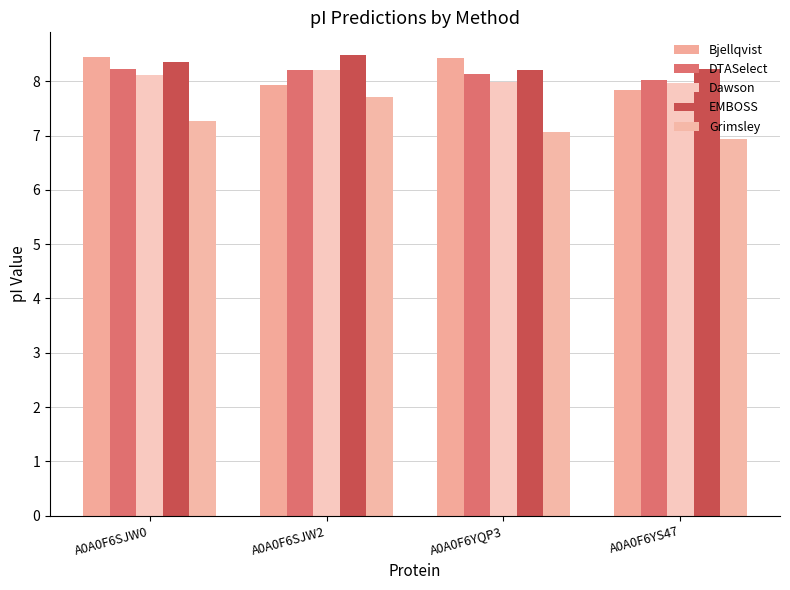

True or false: Dawson has a value of 8.2 at A0A0F6SJW2.

True